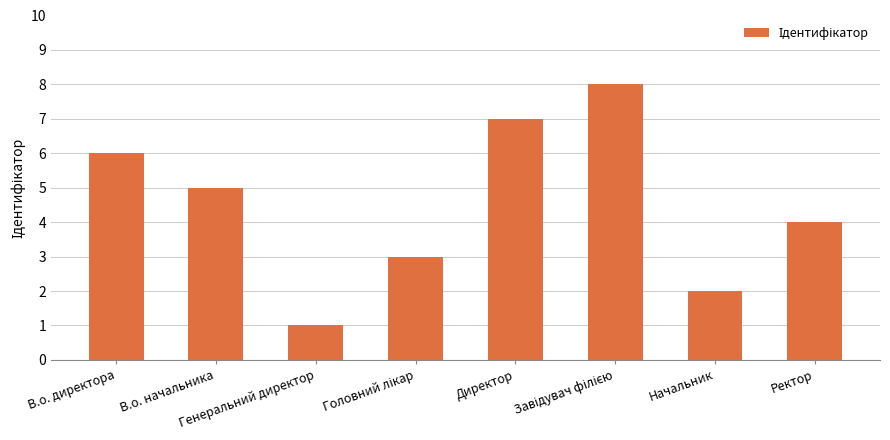

What is the difference between the maximum and minimum values?

7